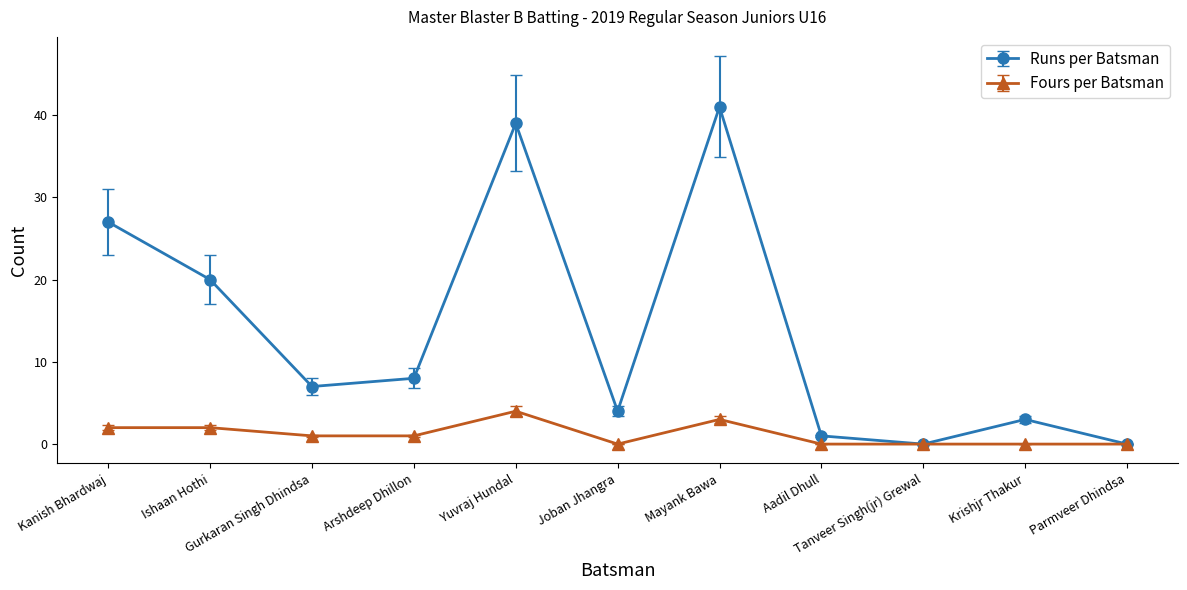

What is the highest value of the Fours per Batsman series?

4